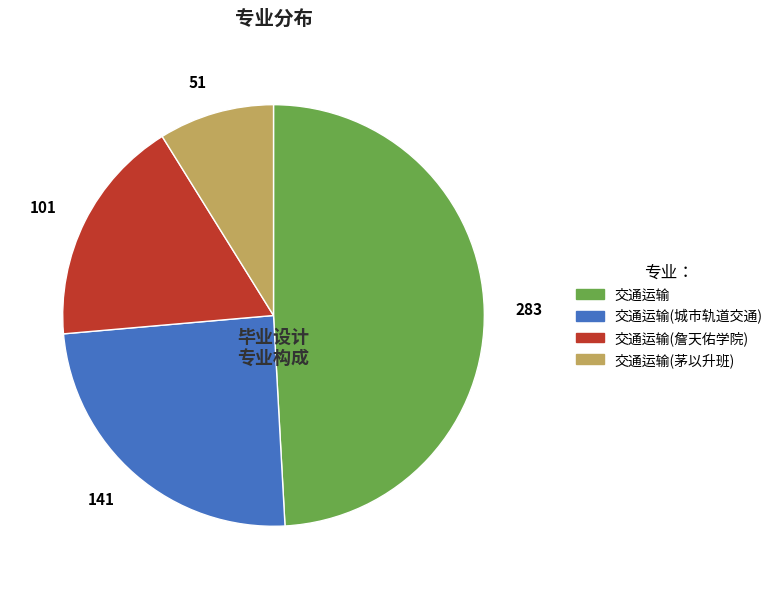

Does 交通运输(茅以升班) represent more than half of the total?

No